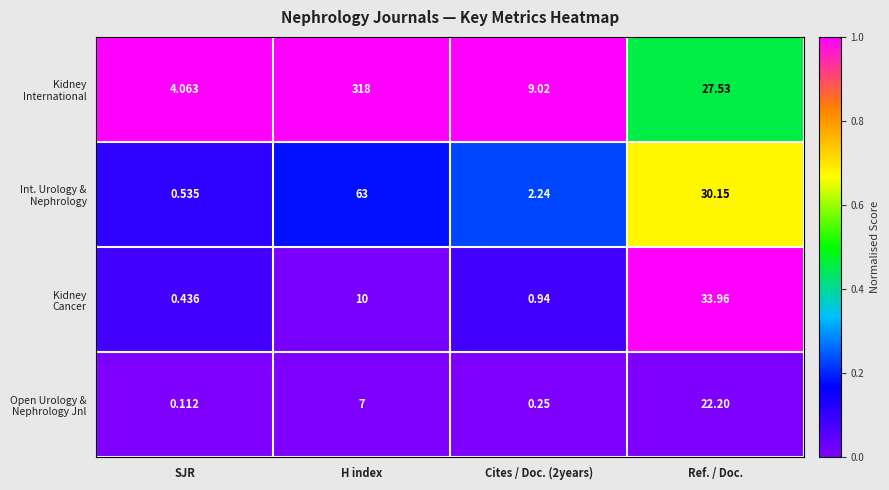

At which category is the sum across all series the highest?

H index